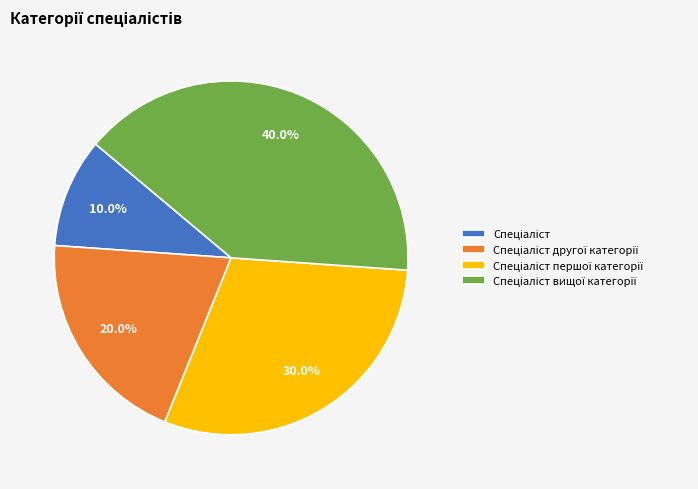

Does any single category account for the majority?

No